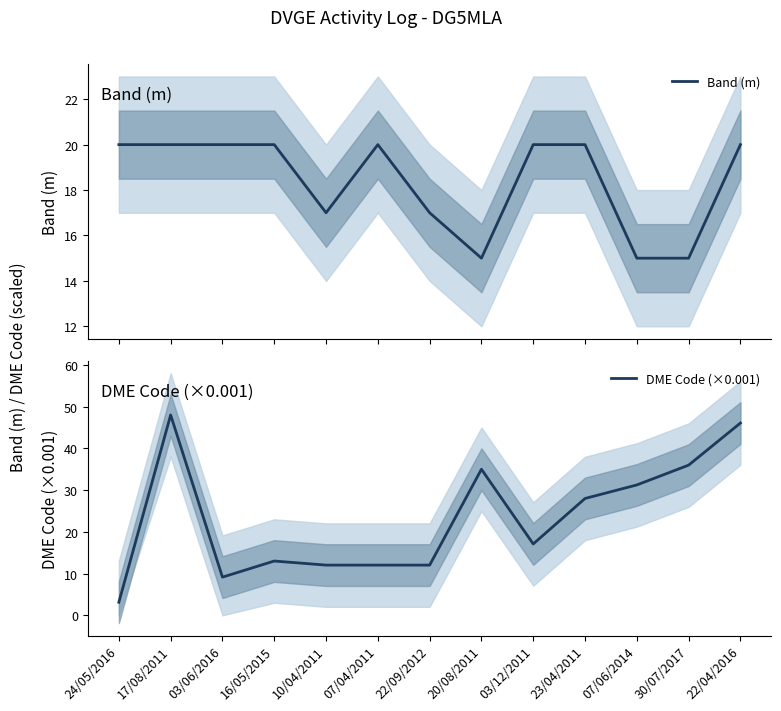

At which label is Band (m) closest to 17?

10/04/2011